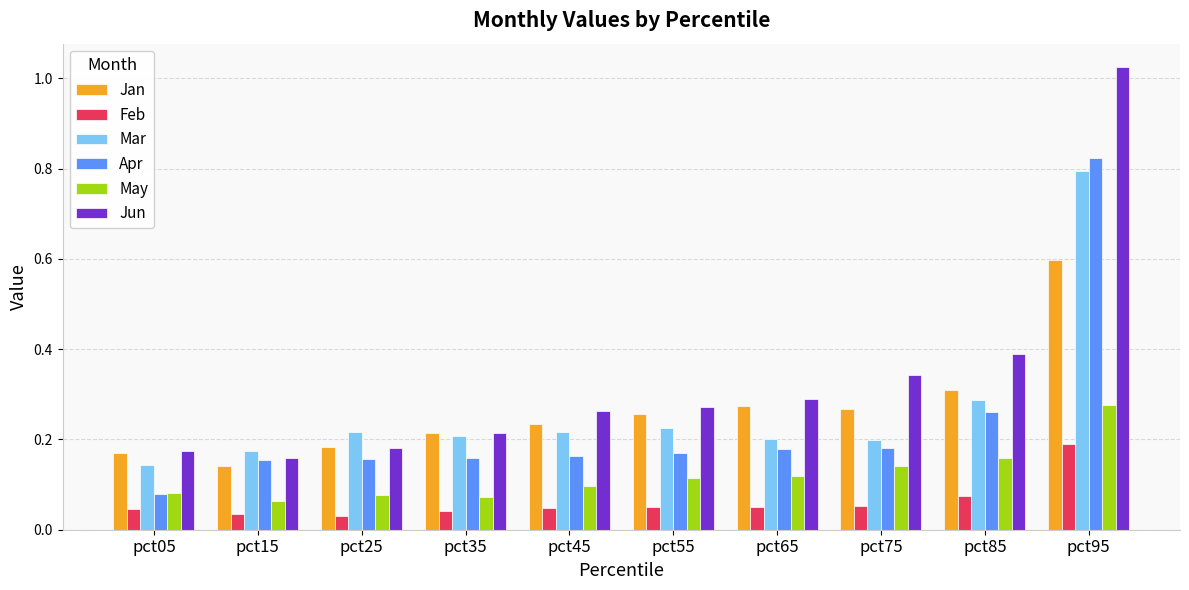

Which series has the largest range (max minus min)?

Jun